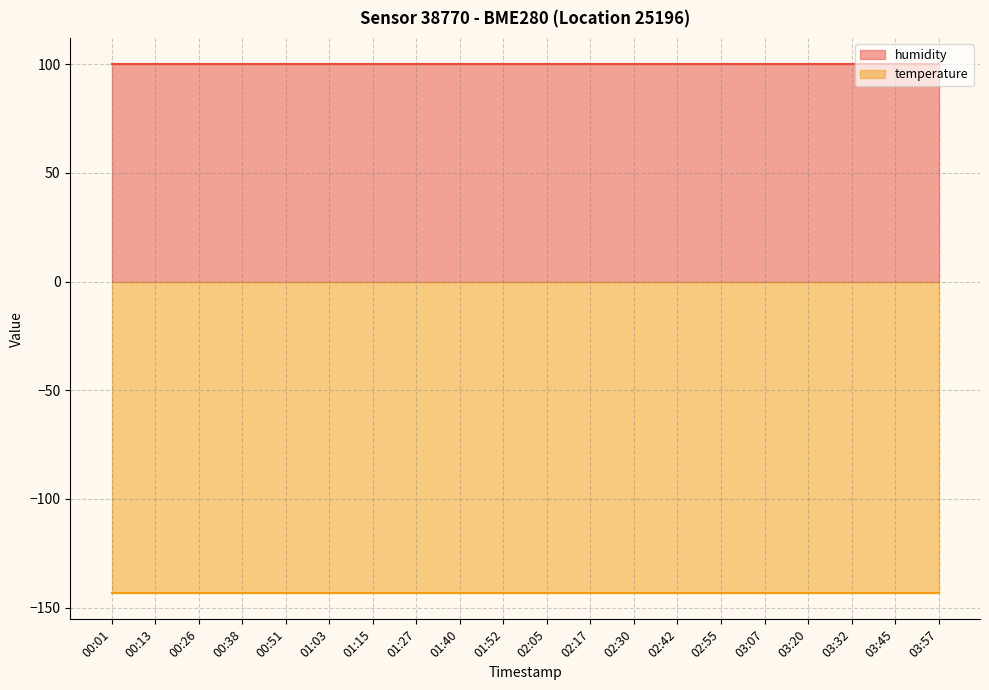

What position from the right is 02:17?

9